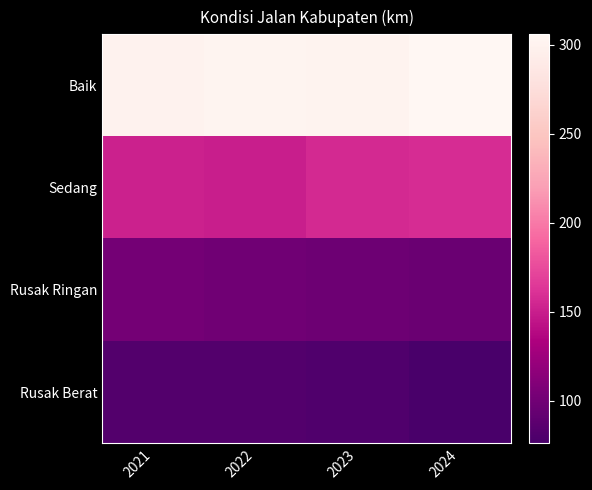

What is the total value across all series at 2023?

636.0